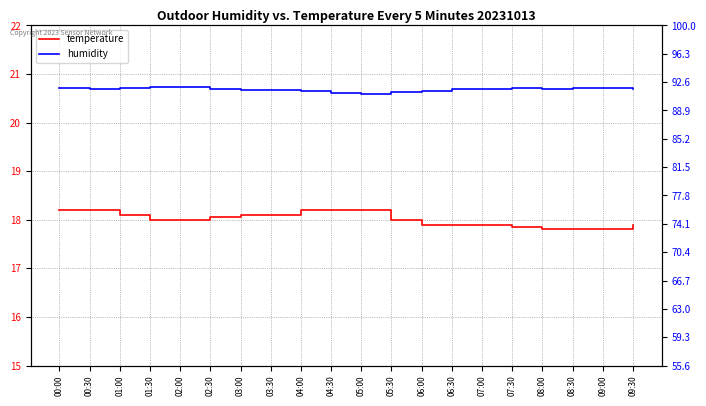

Reading left to right, transcribe all the data shown in this chart.

temperature: 00:00=18.2	00:30=18.2	01:00=18.1	01:30=18.0	02:00=18.0	02:30=18.1	03:00=18.1	03:30=18.1	04:00=18.2	04:30=18.2	05:00=18.2	05:30=18.0	06:00=17.9	06:30=17.9	07:00=17.9	07:30=17.9	08:00=17.8	08:30=17.8	09:00=17.8	09:30=17.9
humidity: 00:00=91.8	00:30=91.8	01:00=91.8	01:30=91.9	02:00=91.9	02:30=91.8	03:00=91.6	03:30=91.5	04:00=91.5	04:30=91.2	05:00=91.1	05:30=91.3	06:00=91.5	06:30=91.7	07:00=91.8	07:30=91.8	08:00=91.7	08:30=91.8	09:00=91.8	09:30=91.7